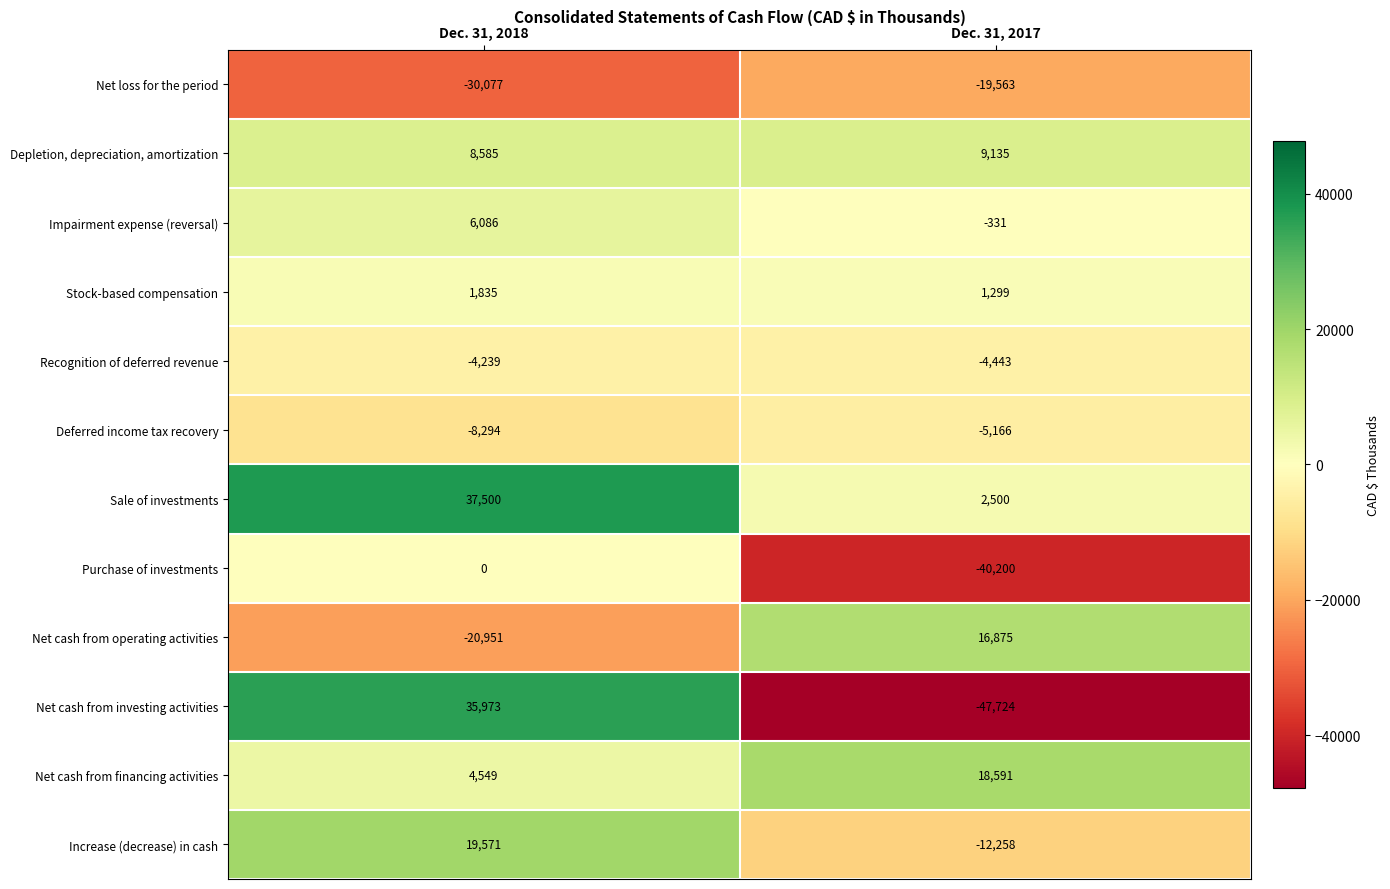

Is it true that Net cash from investing activities equals -28949 at Dec. 31, 2017?

False